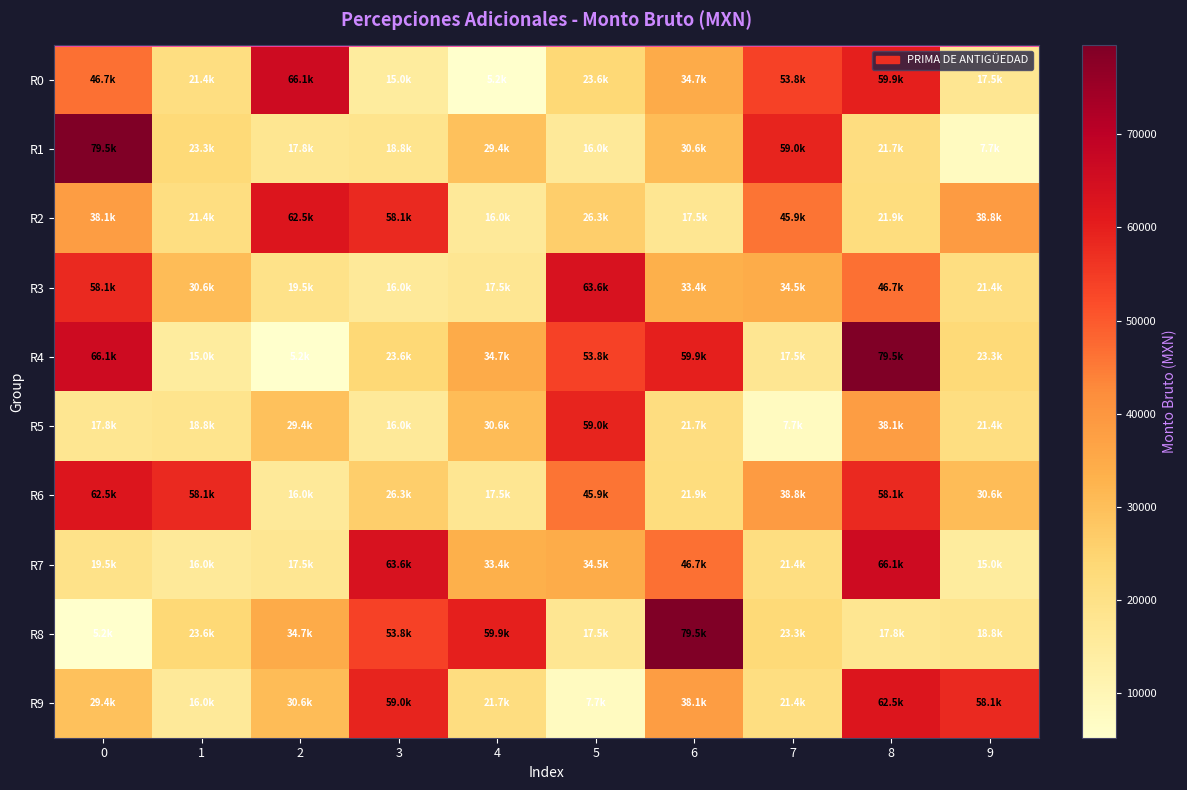

Reading left to right, transcribe all the data shown in this chart.

R0: 0=46675.4	1=21370.4	2=66124.9	3=15043.4	4=5240.6	5=23639.1	6=34712.1	7=53788.8	8=59867.5	9=17460.0
R1: 0=79533.8	1=23273.1	2=17811.6	3=18780.0	4=29384.5	5=16000.0	6=30594.1	7=58973.5	8=21735.7	9=7748.8
R2: 0=38147.9	1=21442.8	2=62549.2	3=58079.6	4=16000.0	5=26278.3	6=17460.0	7=45922.2	8=21874.4	9=38752.9
R3: 0=58079.6	1=30594.1	2=19538.1	3=16000.0	4=17546.7	5=63590.5	6=33425.0	7=34525.5	8=46675.4	9=21370.4
R4: 0=66124.9	1=15043.4	2=5240.6	3=23639.1	4=34712.1	5=53788.8	6=59867.5	7=17460.0	8=79533.8	9=23273.1
R5: 0=17811.6	1=18780.0	2=29384.5	3=16000.0	4=30594.1	5=58973.5	6=21735.7	7=7748.8	8=38147.9	9=21442.8
R6: 0=62549.2	1=58079.6	2=16000.0	3=26278.3	4=17460.0	5=45922.2	6=21874.4	7=38752.9	8=58079.6	9=30594.1
R7: 0=19538.1	1=16000.0	2=17546.7	3=63590.5	4=33425.0	5=34525.5	6=46675.4	7=21370.4	8=66124.9	9=15043.4
R8: 0=5240.6	1=23639.1	2=34712.1	3=53788.8	4=59867.5	5=17460.0	6=79533.8	7=23273.1	8=17811.6	9=18780.0
R9: 0=29384.5	1=16000.0	2=30594.1	3=58973.5	4=21735.7	5=7748.8	6=38147.9	7=21442.8	8=62549.2	9=58079.6